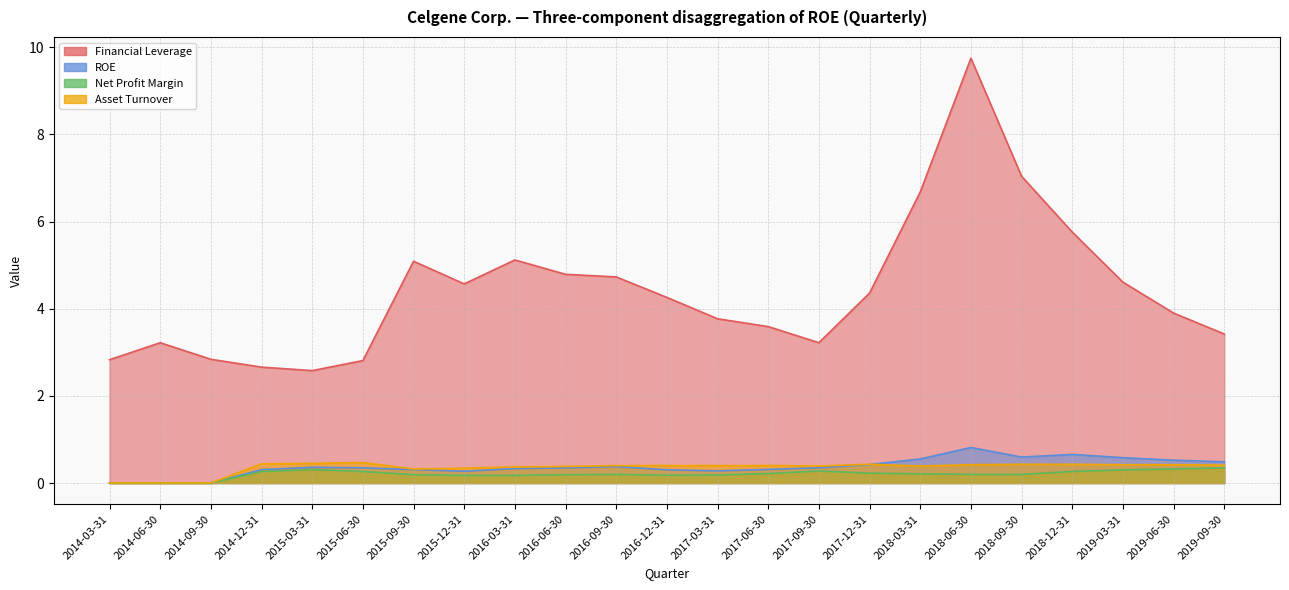

What is the difference between the second highest and minimum values in the Asset Turnover series?

0.5